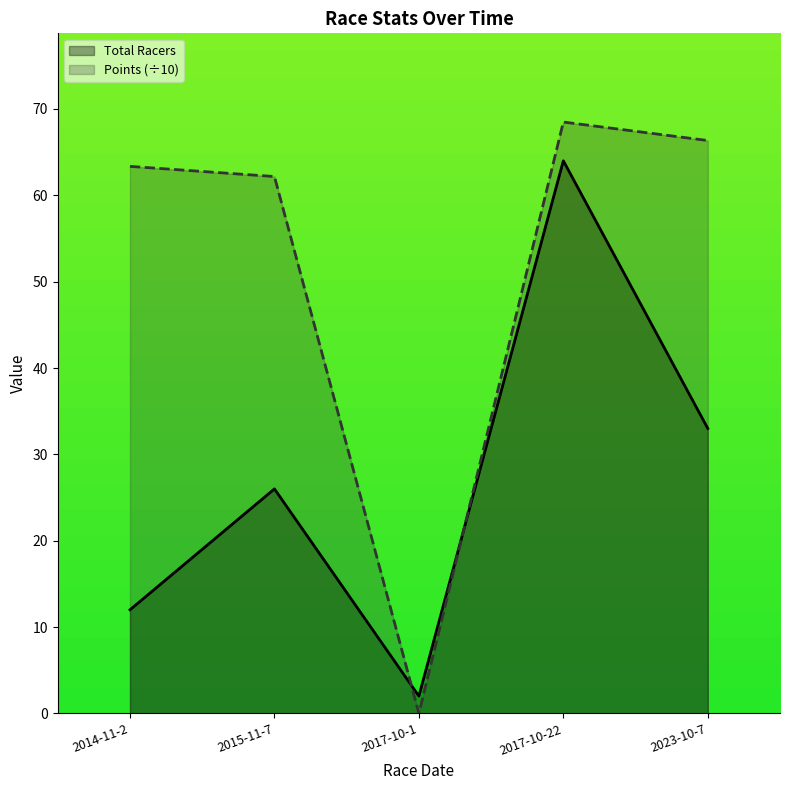

How many lines are shown in the chart?

2